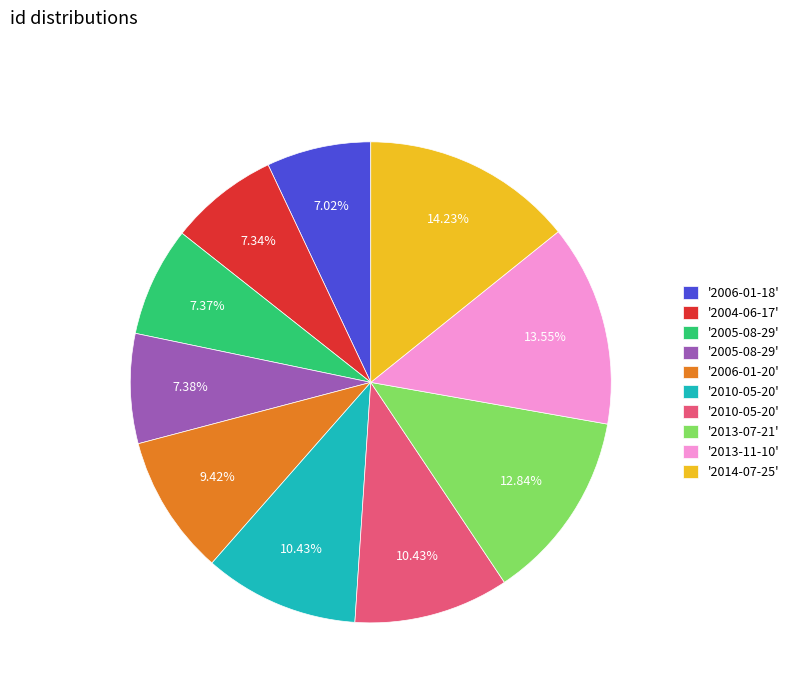

Is there any slice that represents more than half of the pie?

No